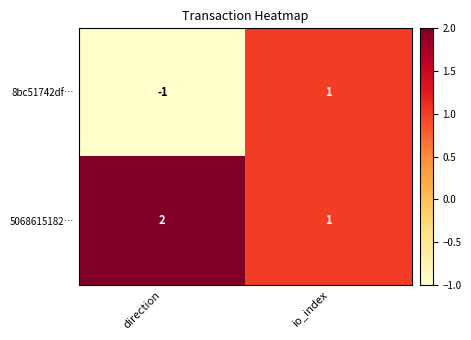

Is it true that 5068615182… equals 1 at io_index?

True